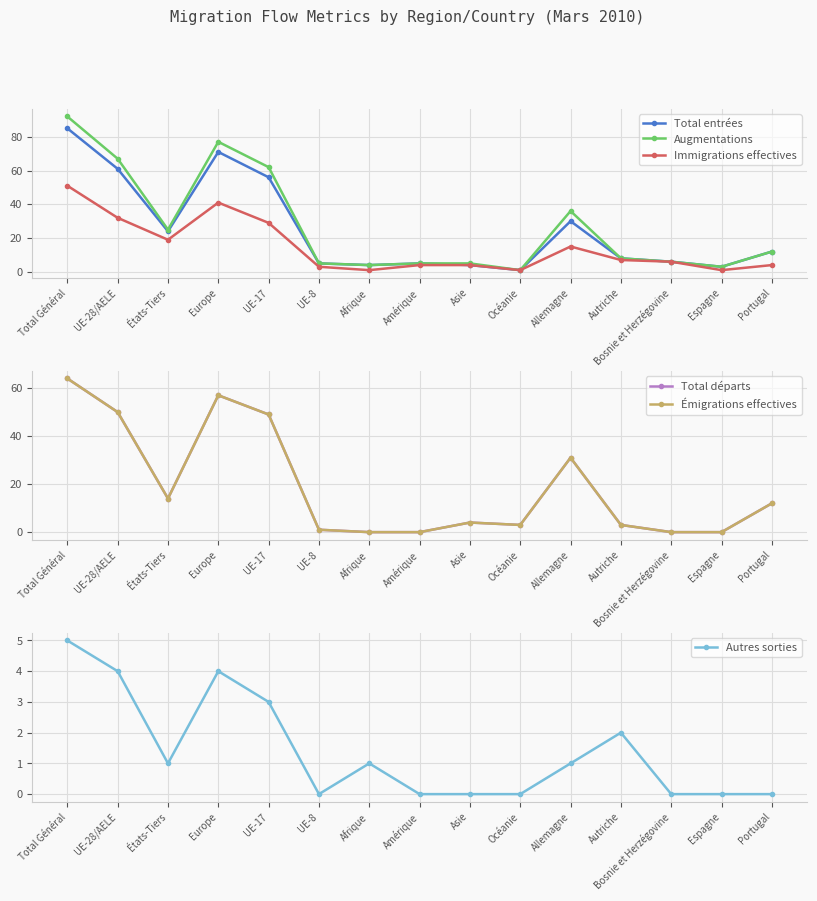

What is the difference between the Total entrées values at Afrique and Total Général?

81